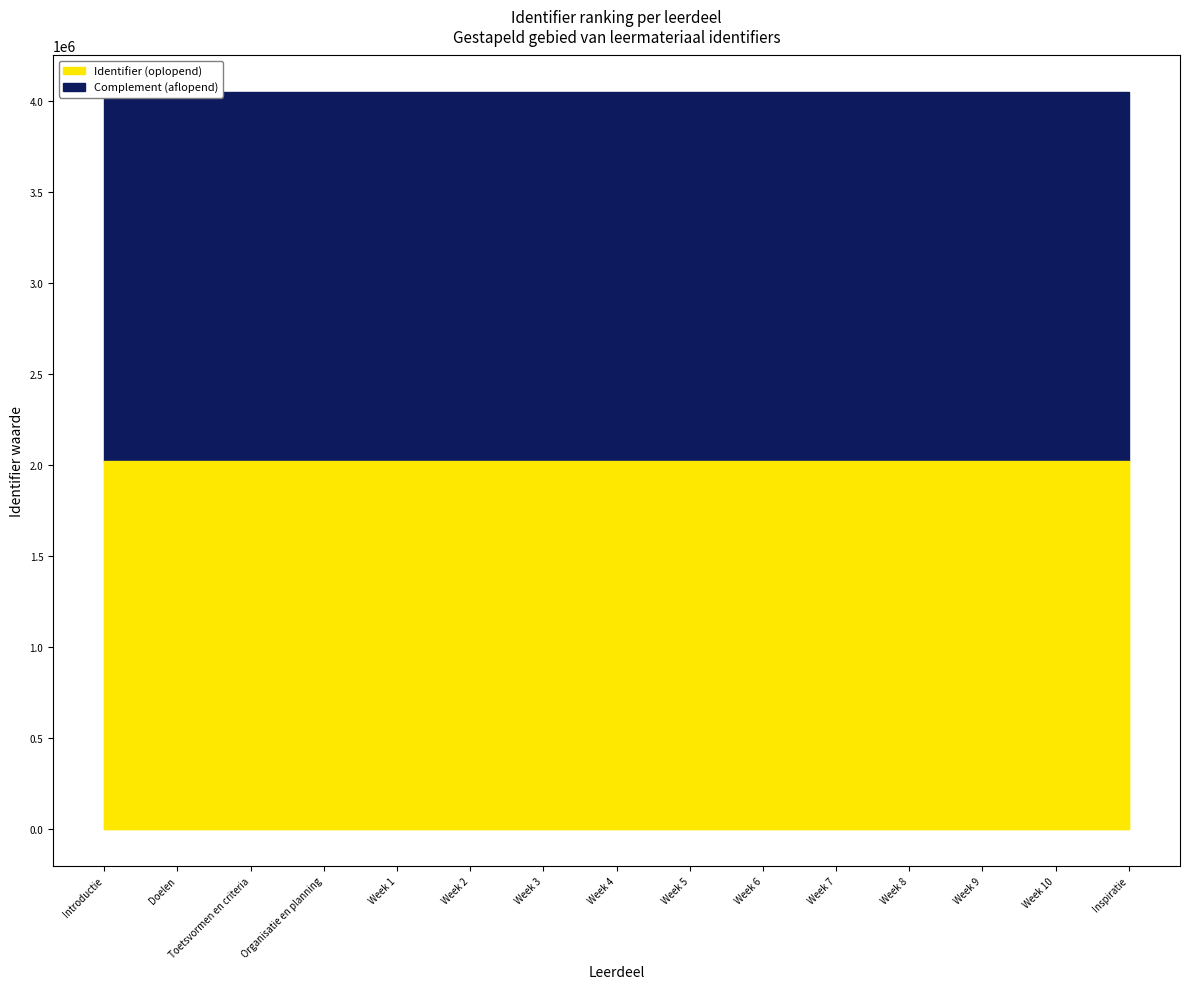

Which series changed the most between Doelen and Week 9?

Identifier